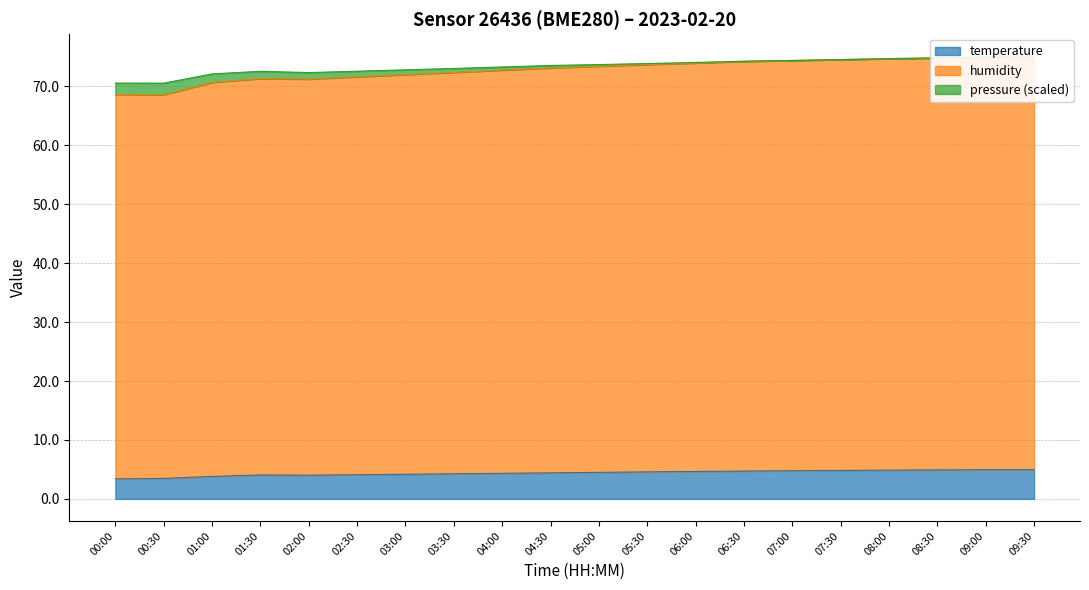

What is the label of the 4th point from the right?

08:00